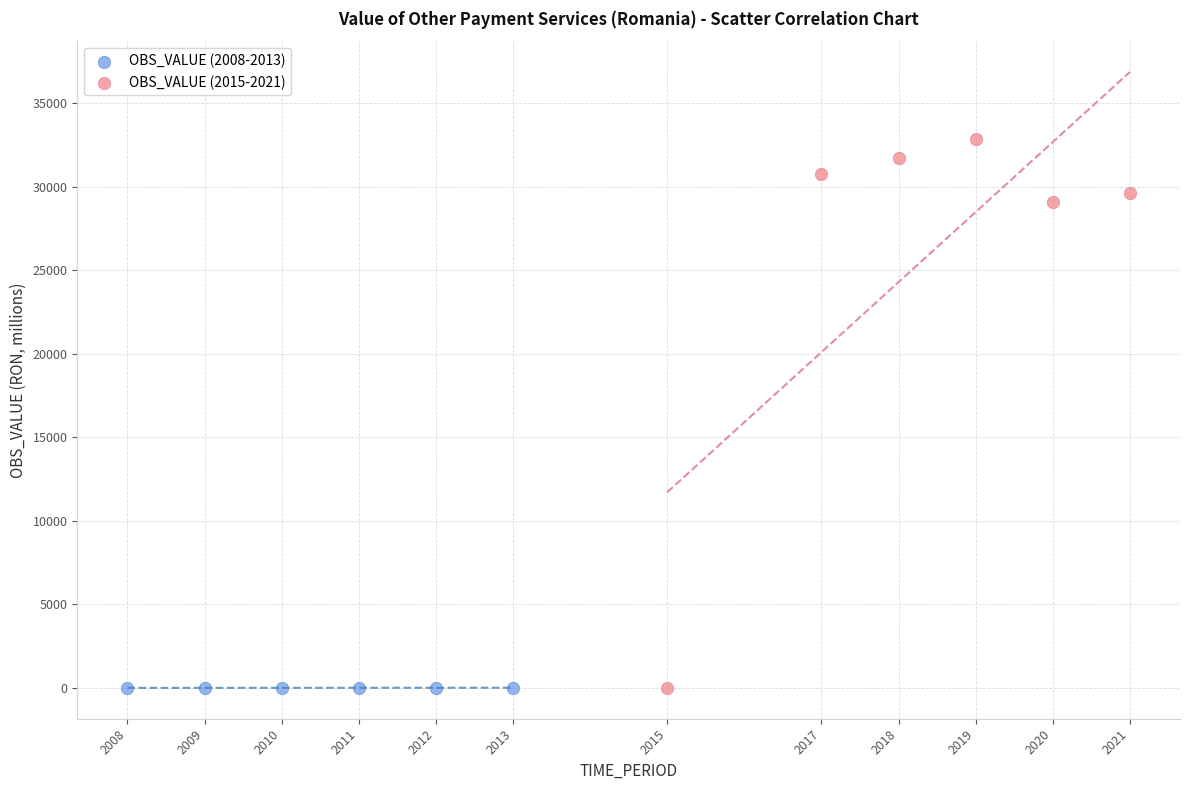

Which series reaches the maximum Y coordinate?

OBS_VALUE (2015-2021)